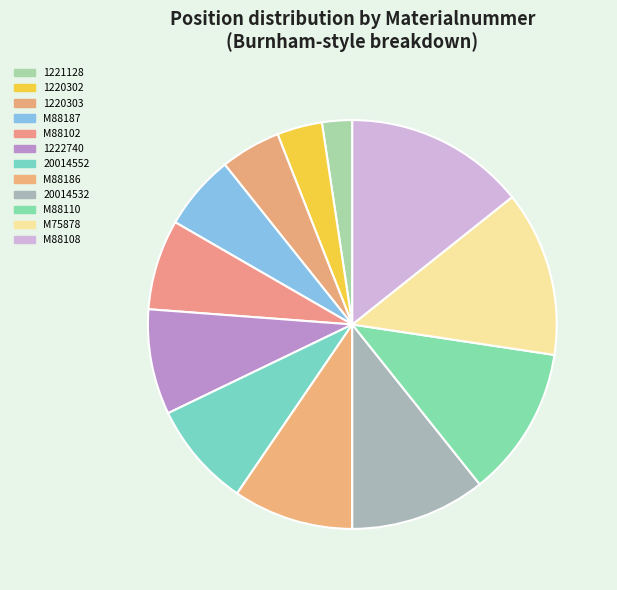

Which slice is the largest?

M88108